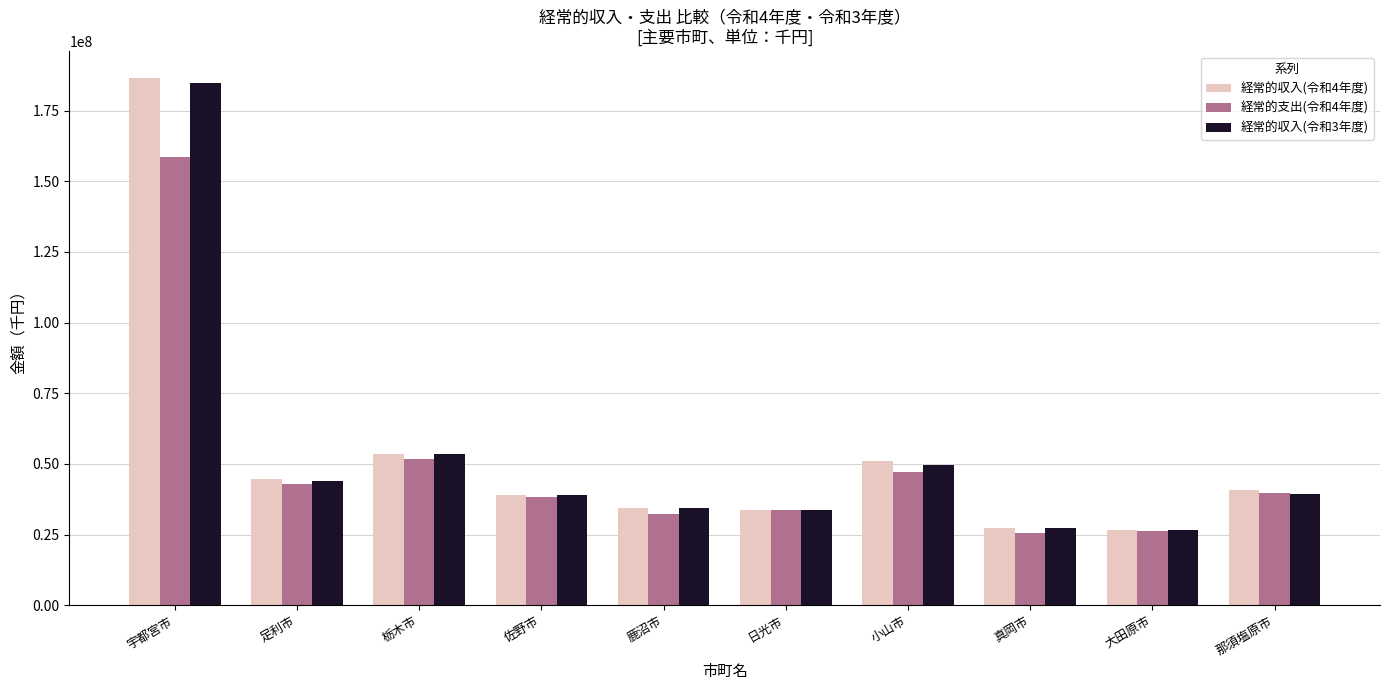

At which label is 経常的収入(令和3年度) closest to 105656307?

栃木市